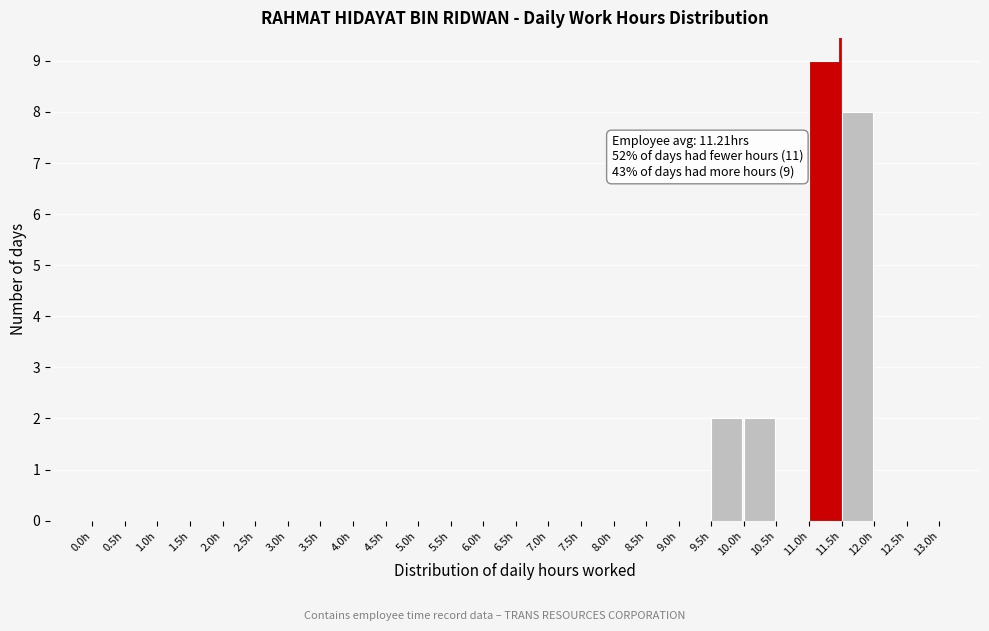

Which range on the x-axis has the tallest bar?

11.0 to 11.5